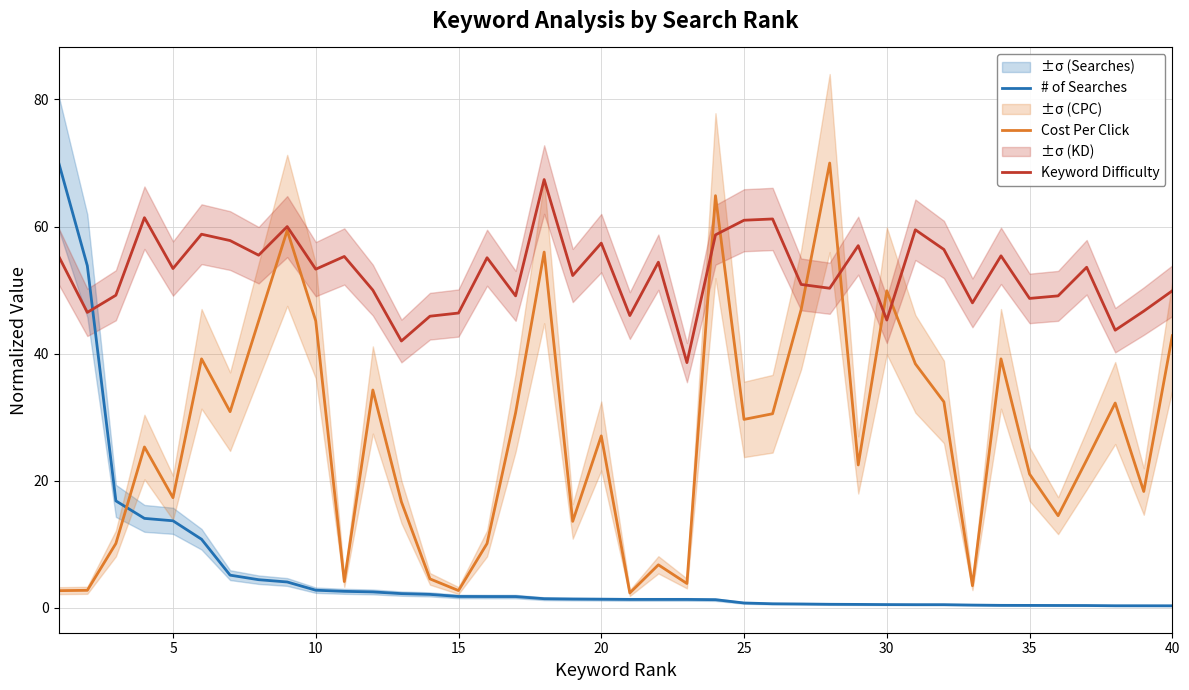

What is the difference between the second highest and minimum values in the Cost Per Click series?

62.5